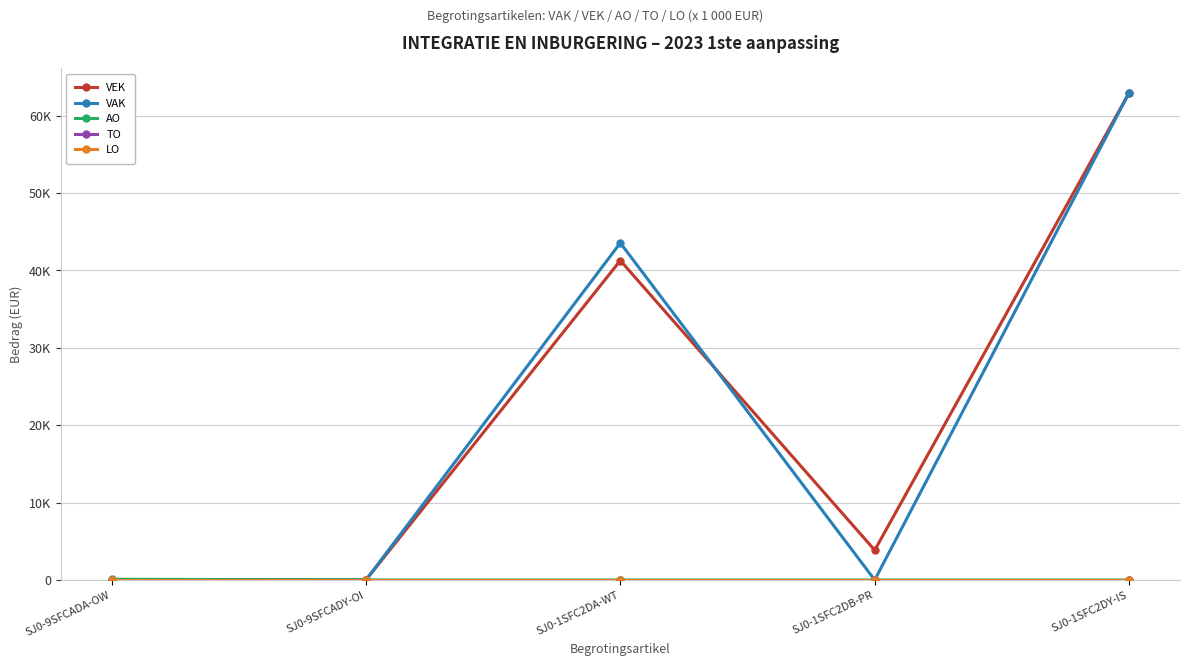

Does the chart have visible grid lines?

Yes